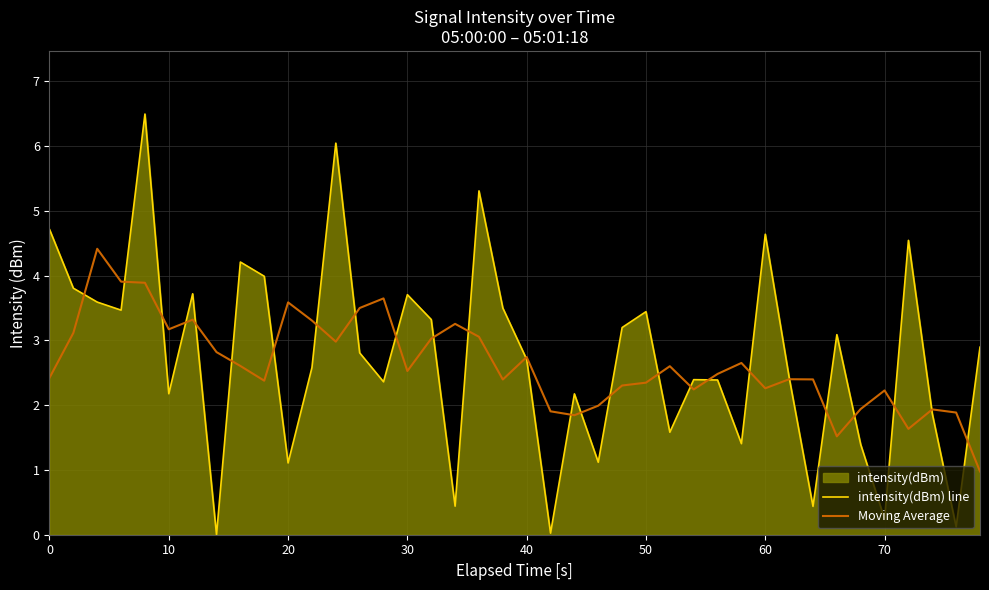

Is it true that Moving Average equals 0.8 at 40?

False